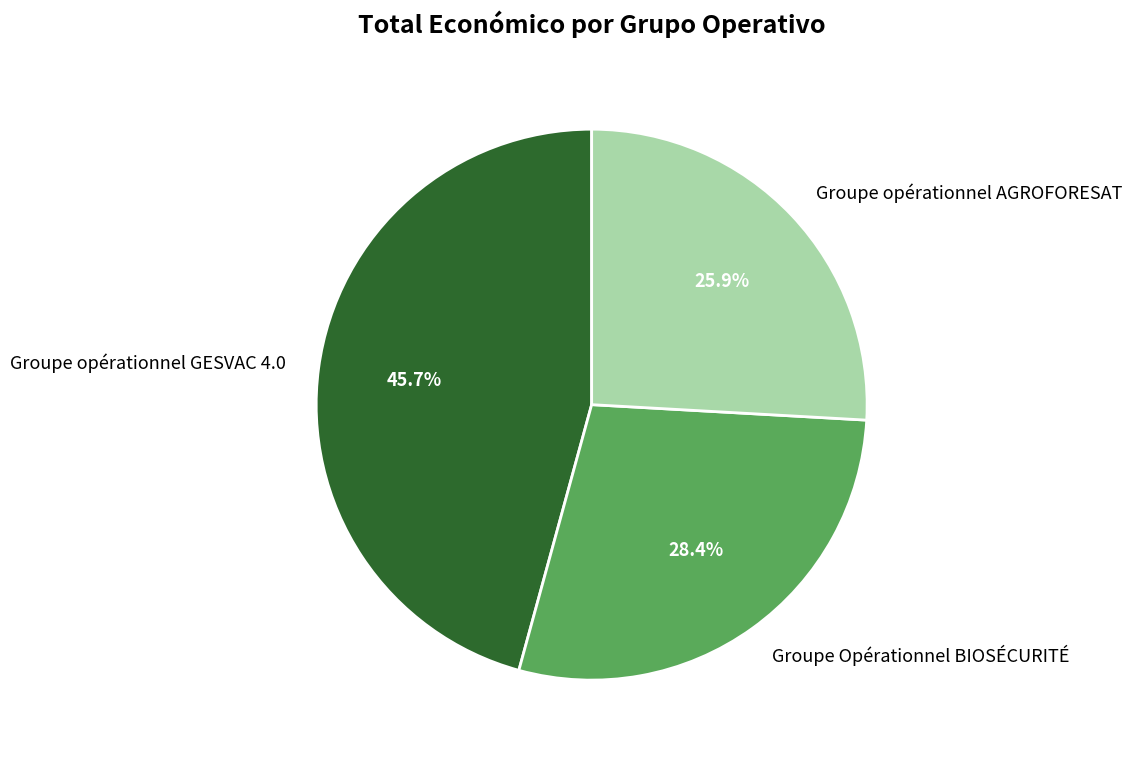

To the nearest percent, what is the difference between the Groupe opérationnel GESVAC 4.0 and Groupe Opérationnel BIOSÉCURITÉ slice percentages?

17%